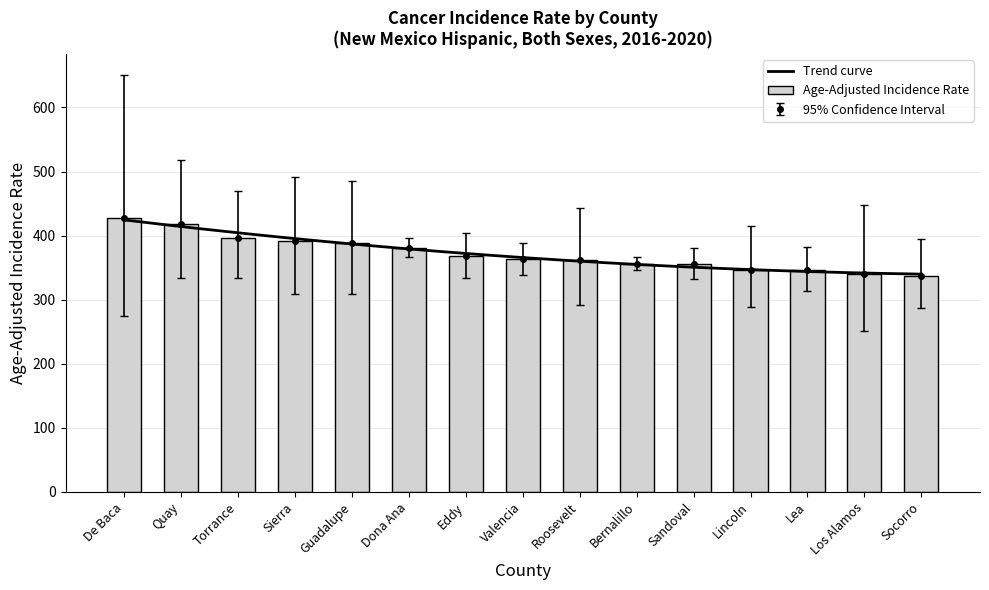

Reading left to right, what are all the values shown in this chart?

Age-Adjusted Incidence Rate: 427.4	418.7	397.1	392.0	388.7	381.3	368.0	363.1	362.2	356.4	356.0	346.9	346.4	339.4	337.6
Lower 95% CI: 274.3	334.2	333.7	309.2	308.6	366.3	333.7	338.9	291.9	347.0	332.6	287.9	313.6	251.6	286.9
Upper 95% CI: 651.3	518.7	469.1	490.9	484.6	396.8	404.8	388.5	443.3	366.1	380.6	414.8	381.5	447.4	395.0